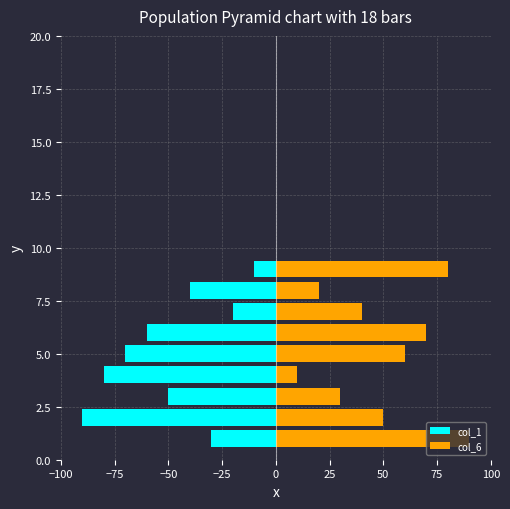

How many bars are there in each group?

2